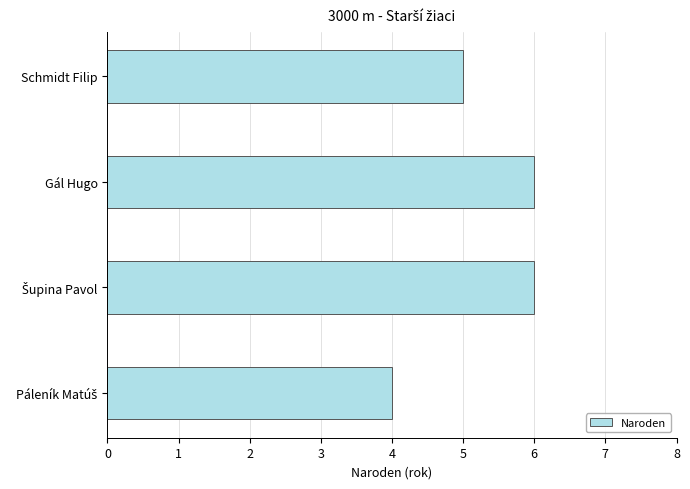

What is the difference between the maximum and minimum values?

2